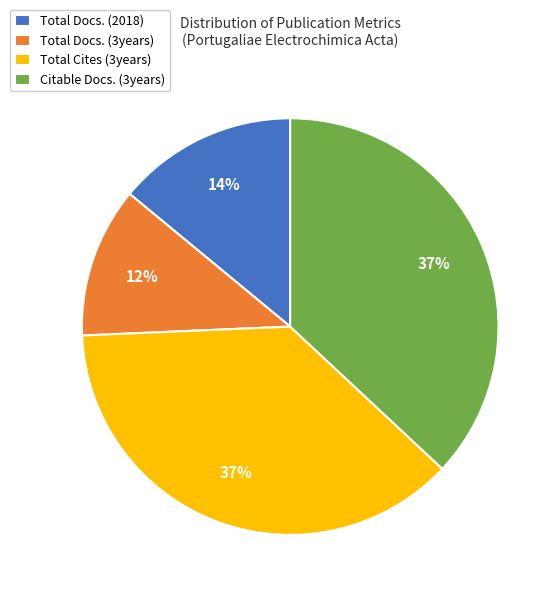

To the nearest percent, what is the average slice percentage?

25%